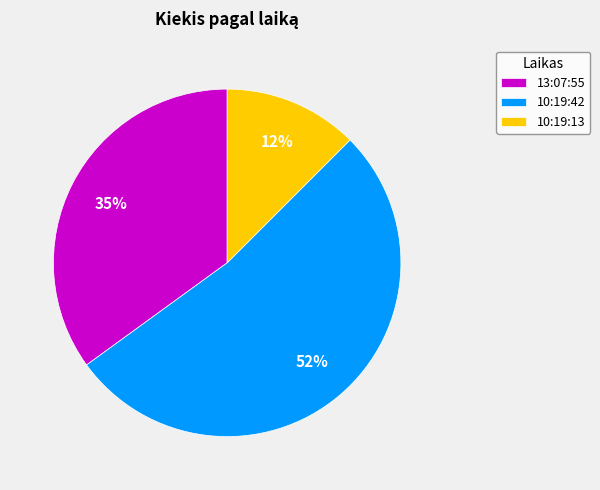

Is there a majority slice in this chart?

Yes